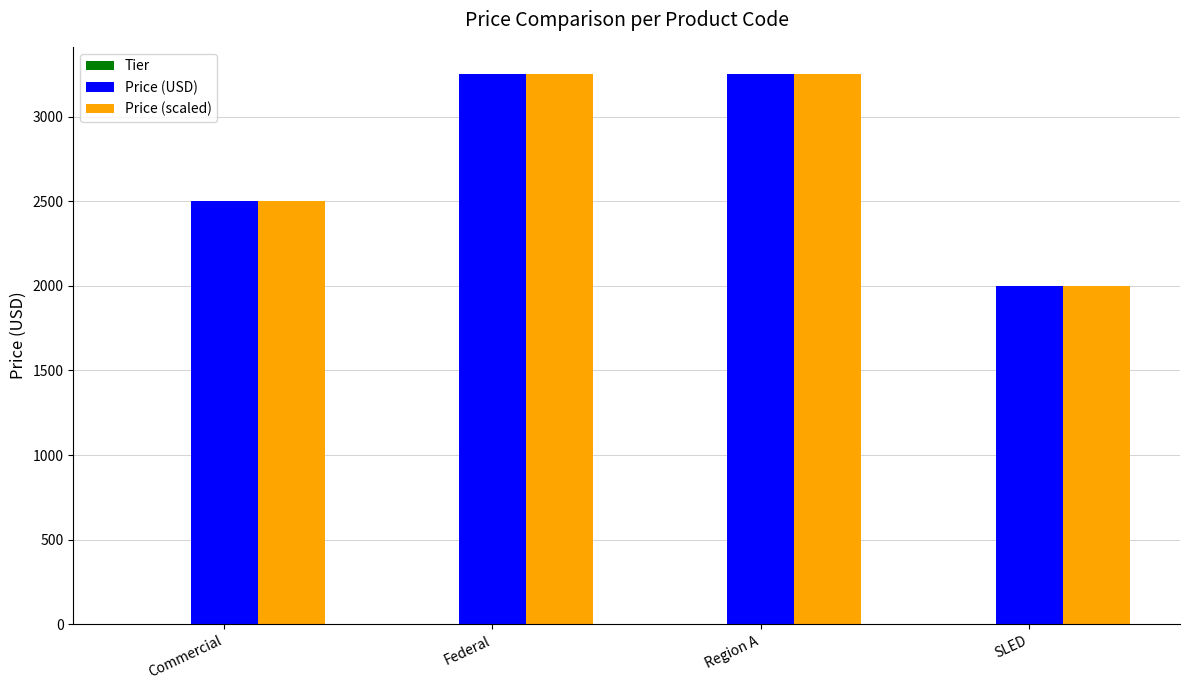

Are the bars horizontal?

No